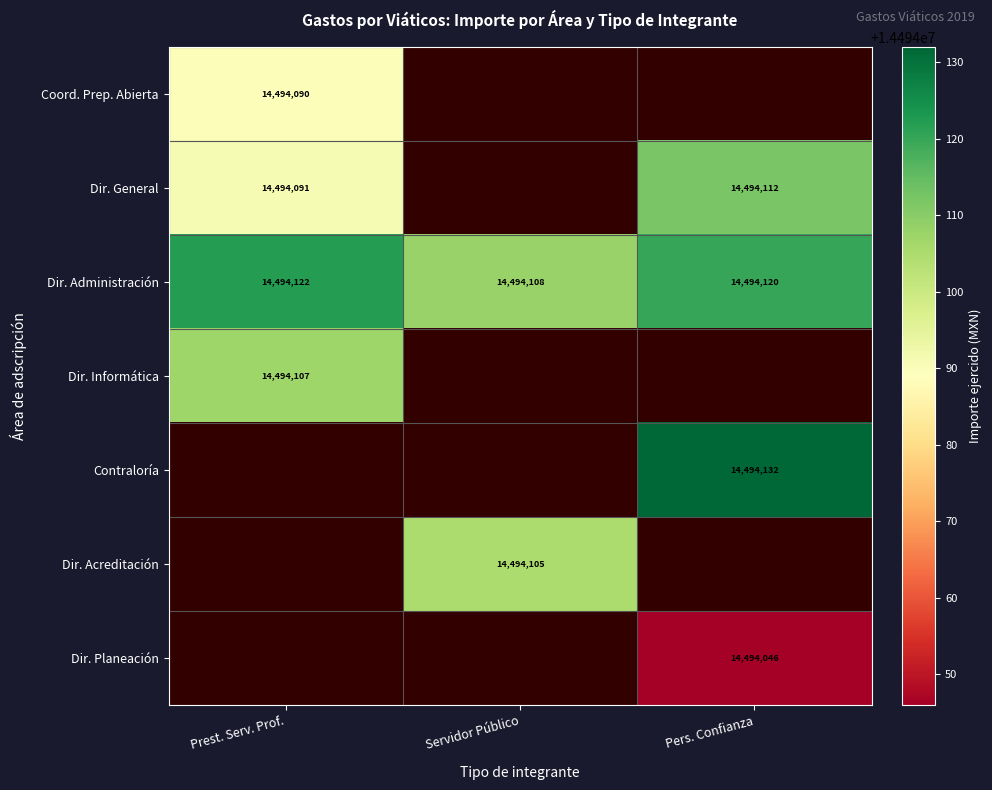

What is the difference between the Dir. Administración values at Pers. Confianza and Servidor Público?

12